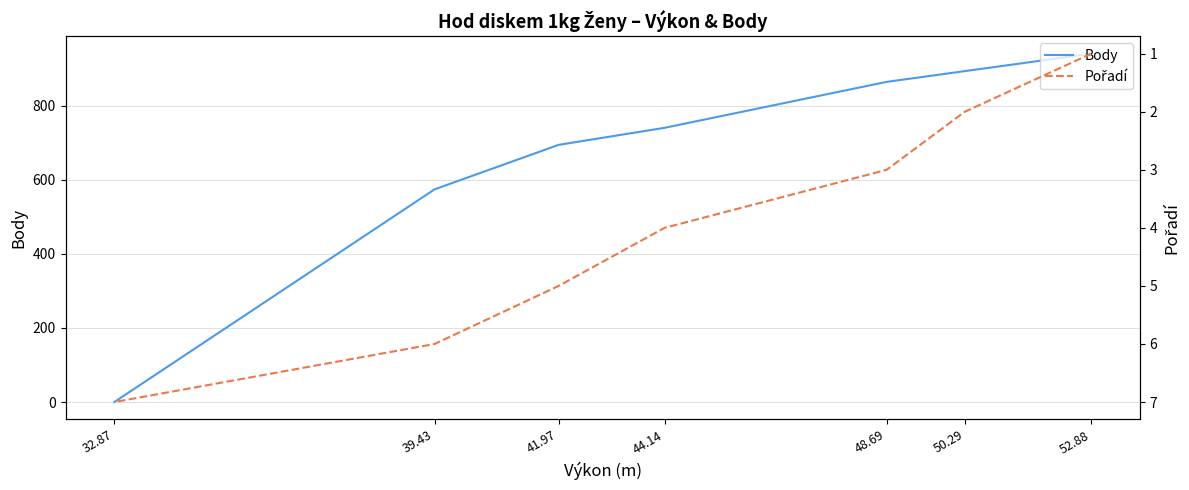

How many data points in Pořadí are above 4?

3